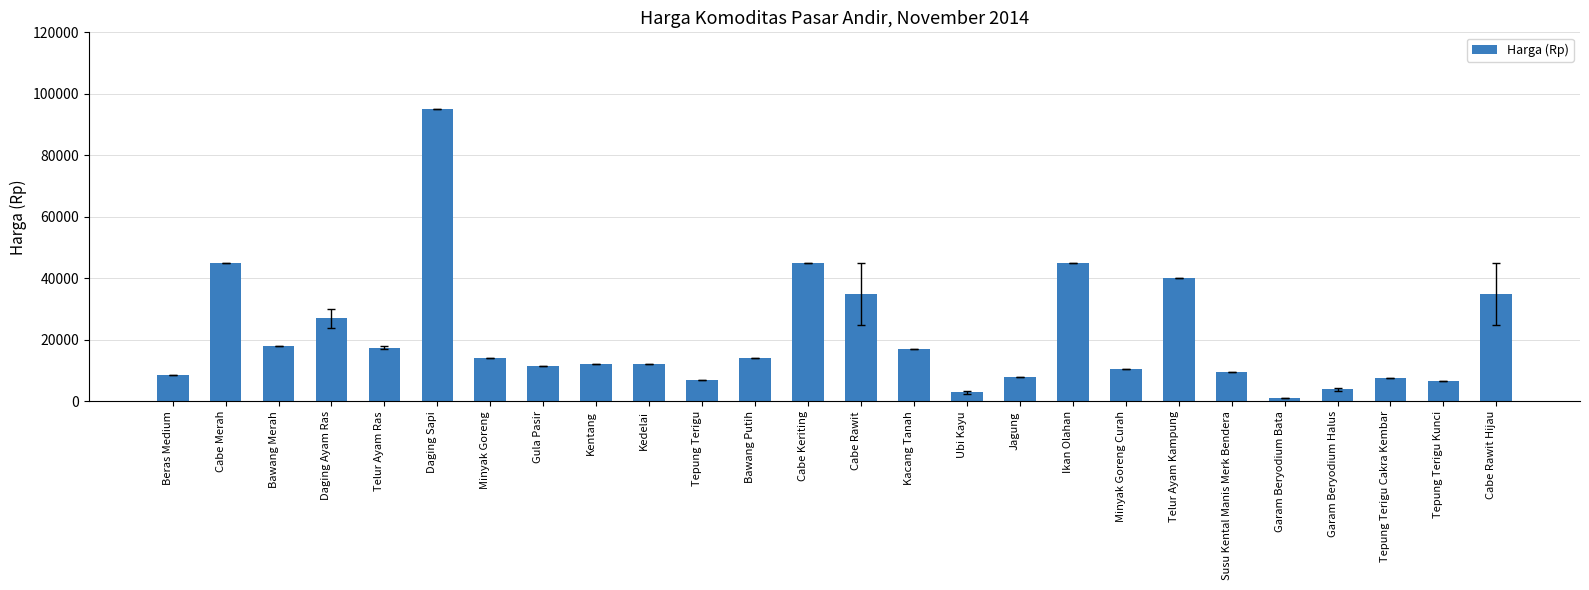

Approximately how many times larger is the value at Cabe Merah compared to Telur Ayam Ras?

2.6